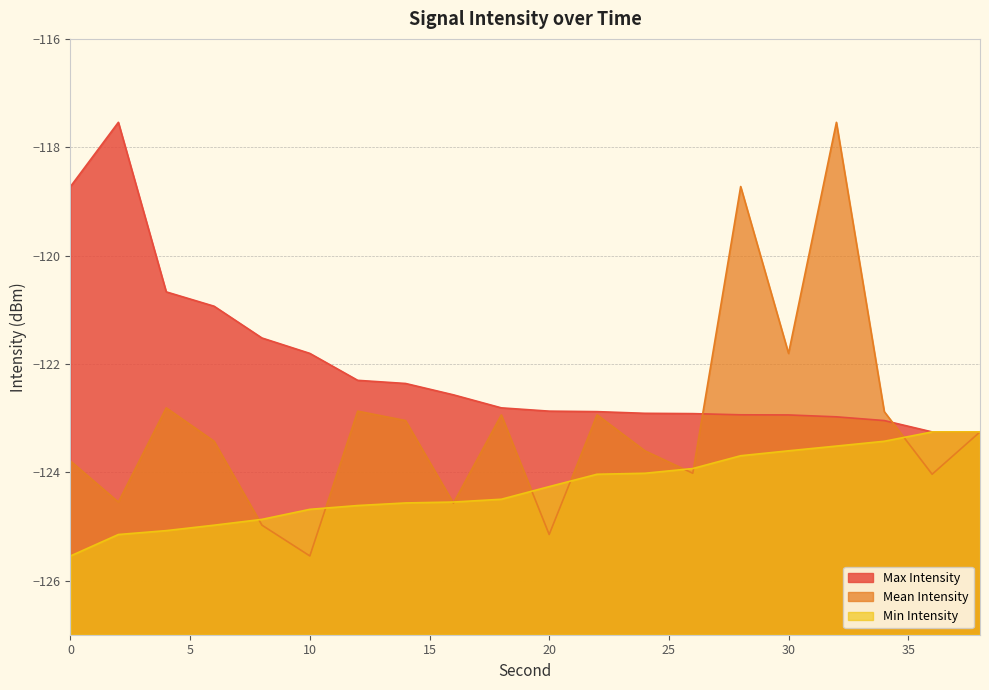

What is the minimum value shown in the chart?

-125.5